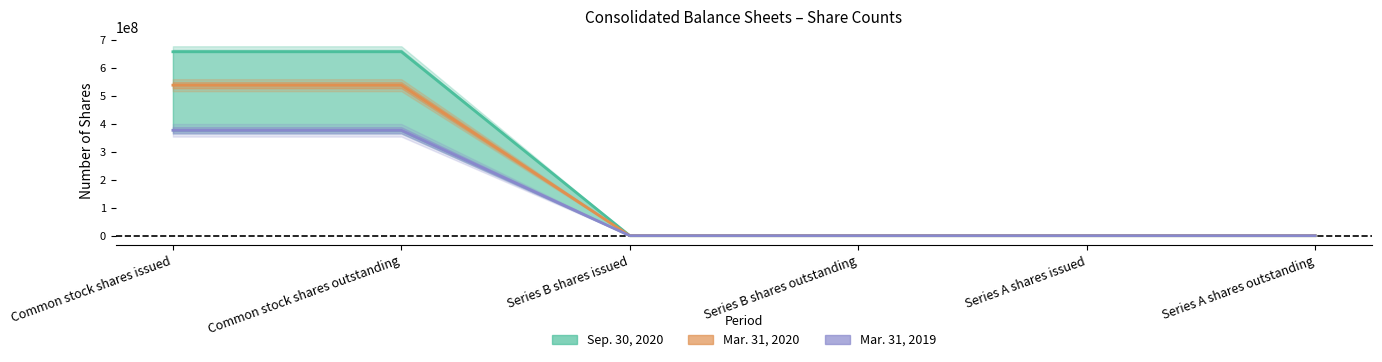

Is it true that Sep. 30, 2020 equals 104 at Series A shares outstanding?

False